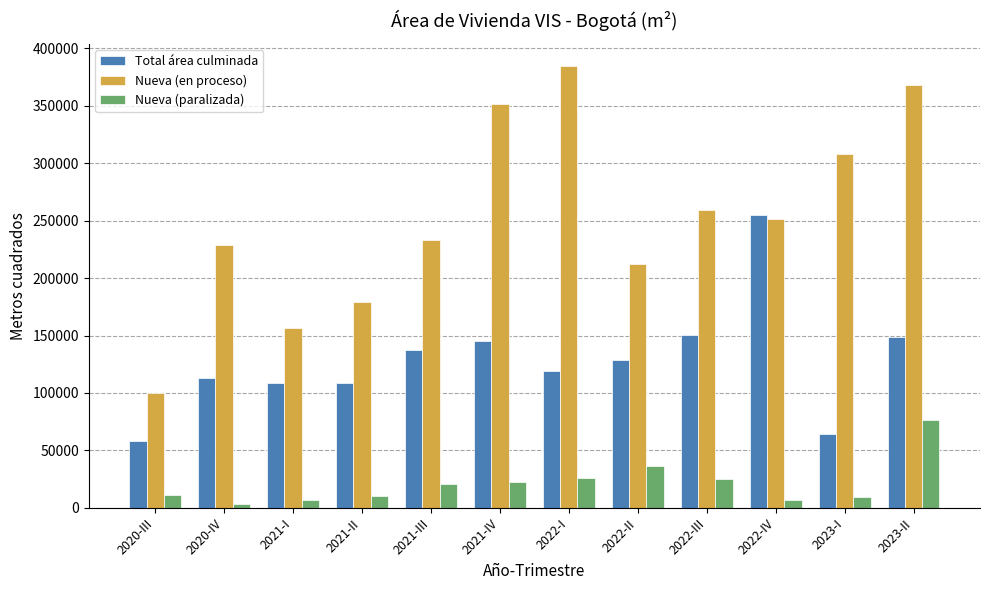

At which label is Nueva (paralizada) closest to 39982?

2022-II